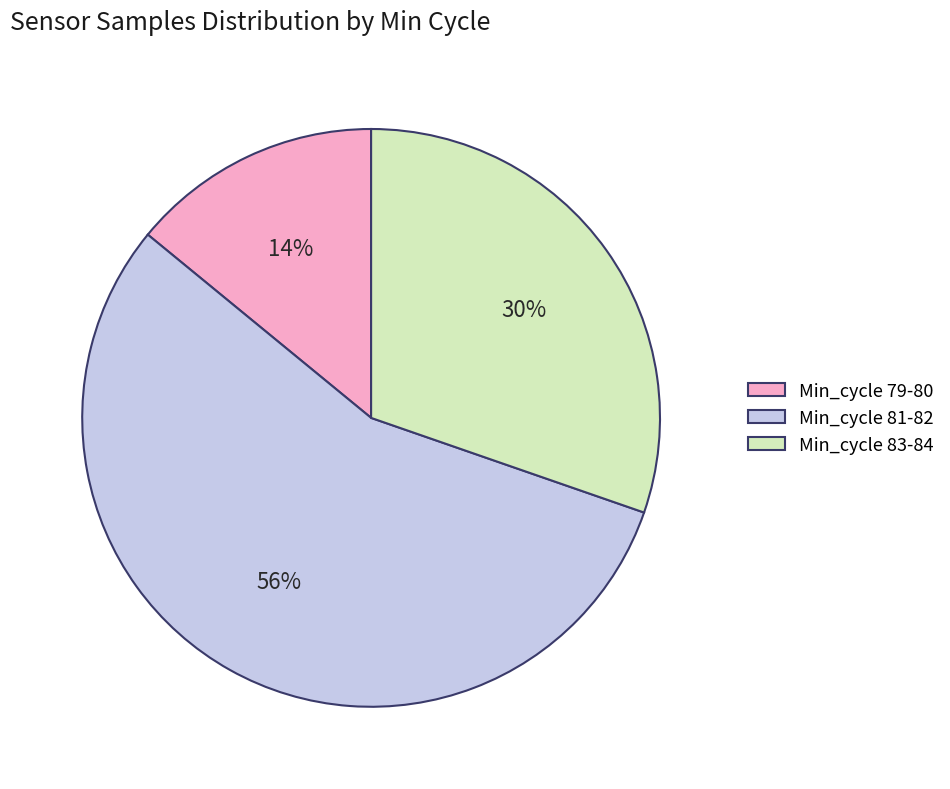

Which has a higher value, Min_cycle 79-80 or Min_cycle 81-82?

Min_cycle 81-82